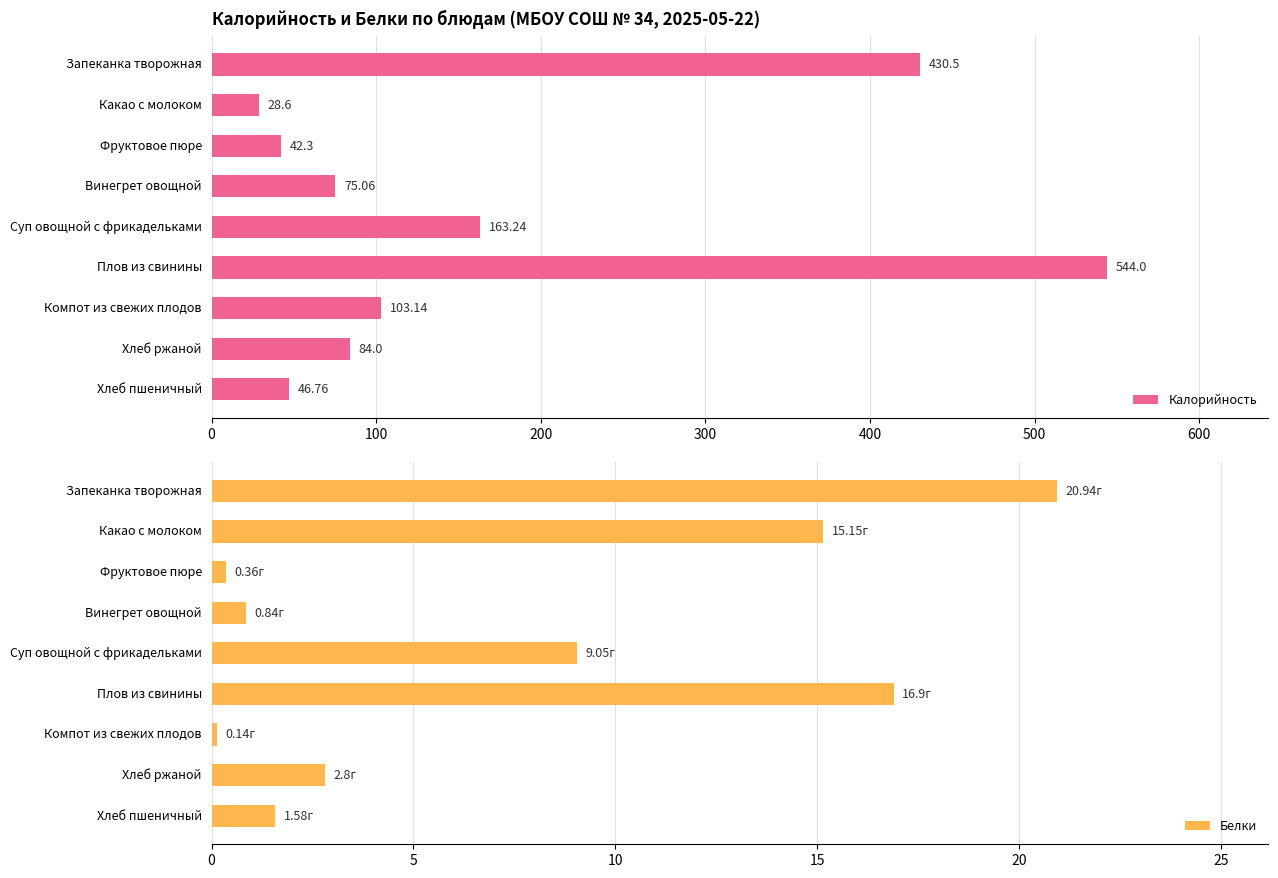

What is the average value of the Калорийность series?

168.6